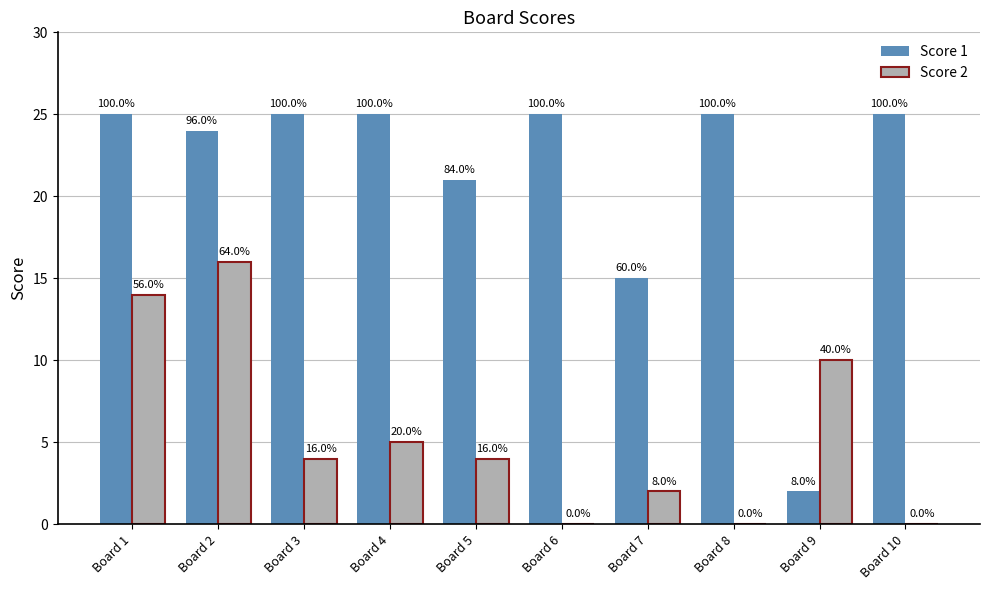

Does the chart contain stacked bars?

No